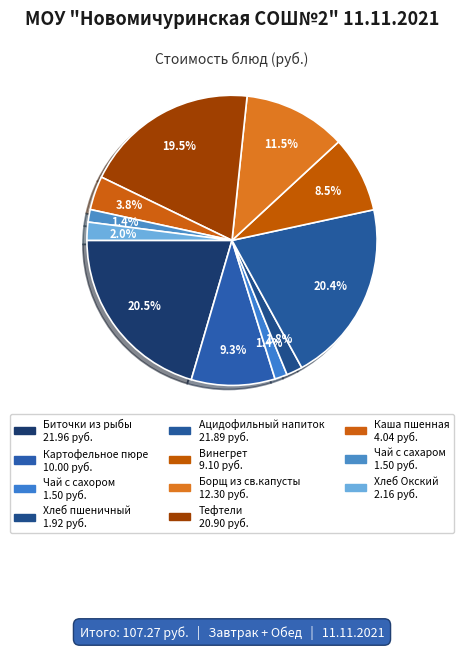

Is the sum of Чай с сахором and Каша пшенная greater than half?

No